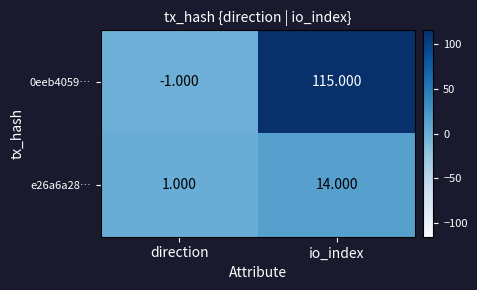

Which category has the highest value in the e26a6a28… series?

io_index